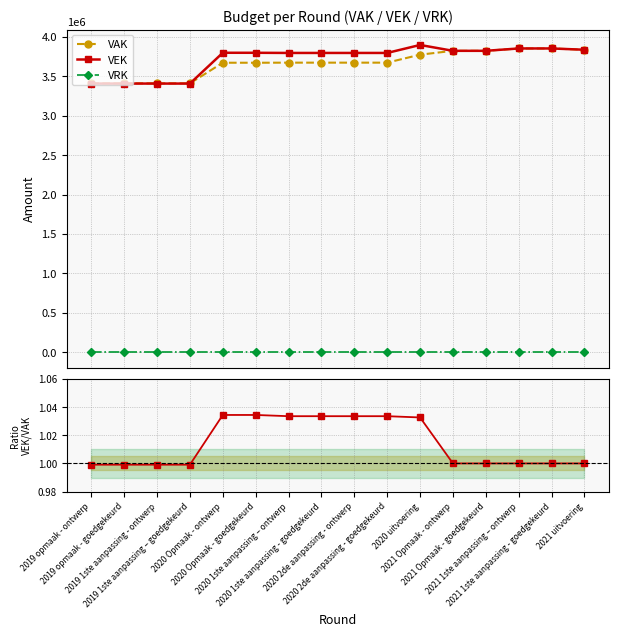

At which label does VEK/VAK first exceed 1?

2020 Opmaak - ontwerp